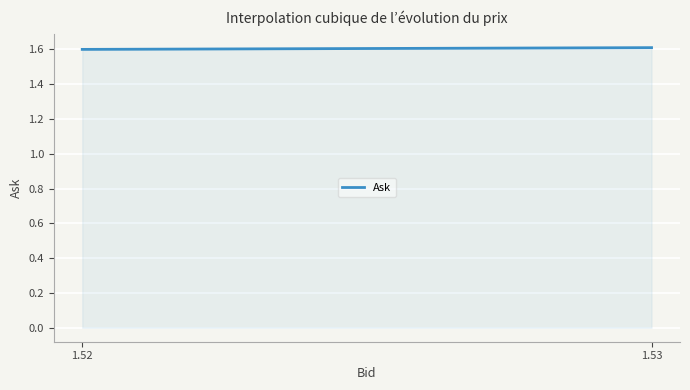

What is the greatest value displayed?

1.6